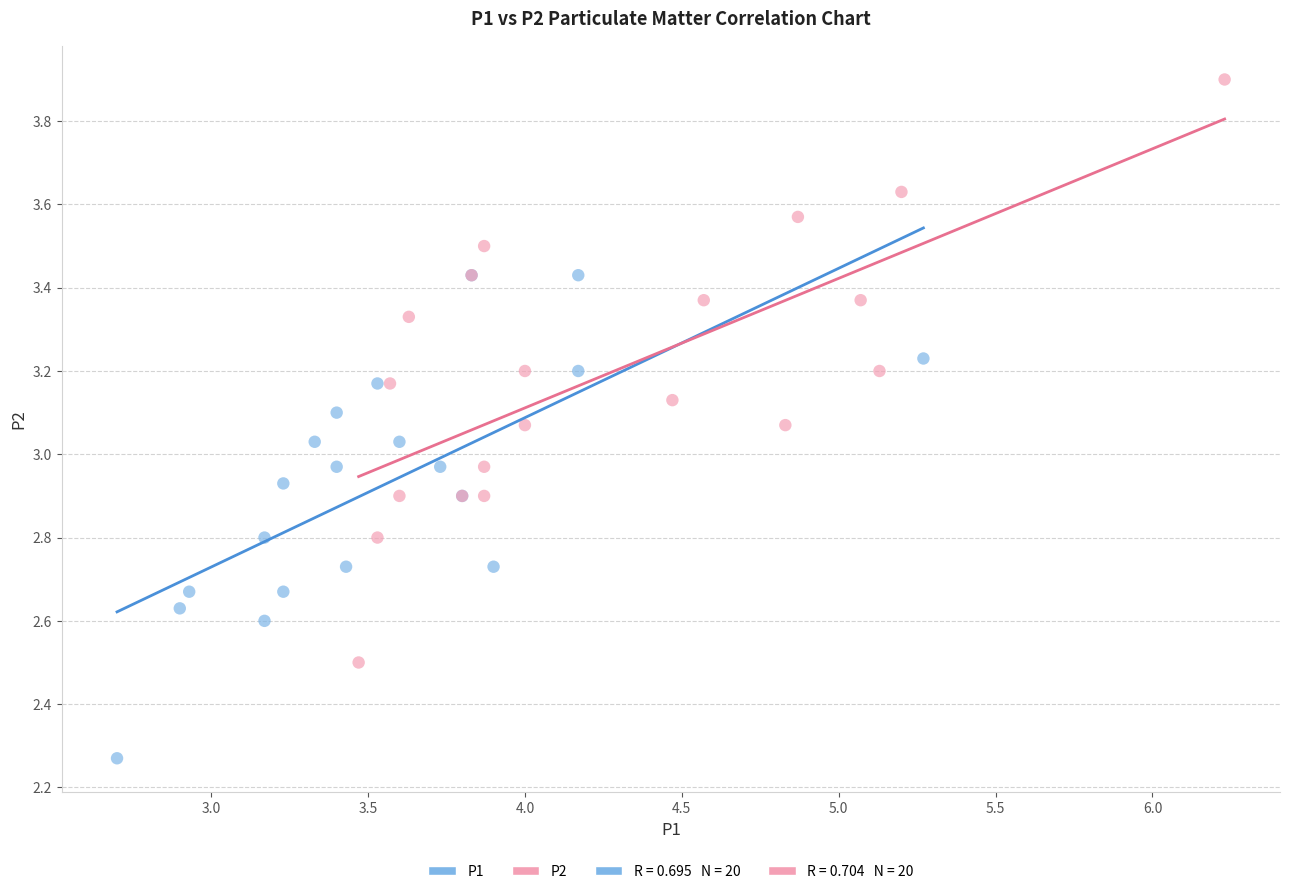

Which series contains the highest Y value?

P2